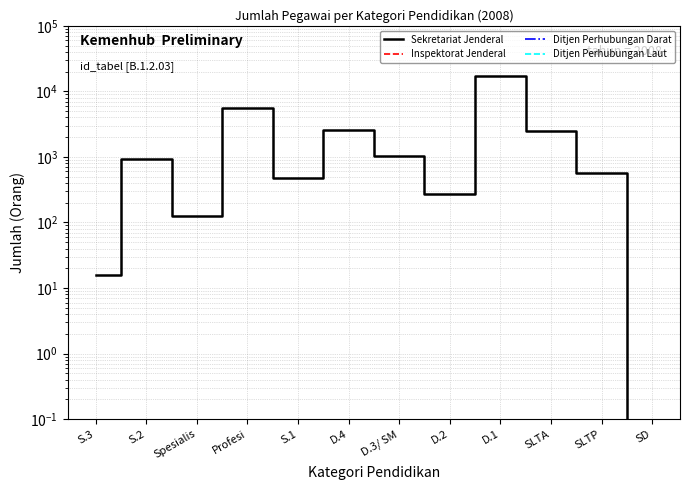

How many lines are shown in the chart?

4